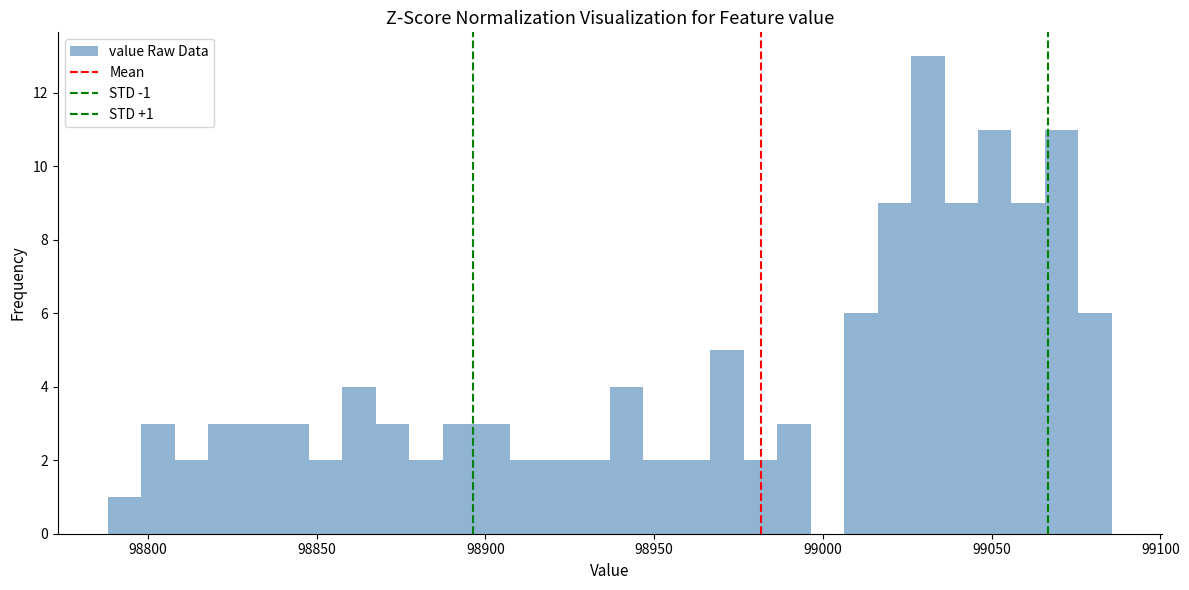

Read against the x-axis, roughly where is the centre of the tallest bar?

99030